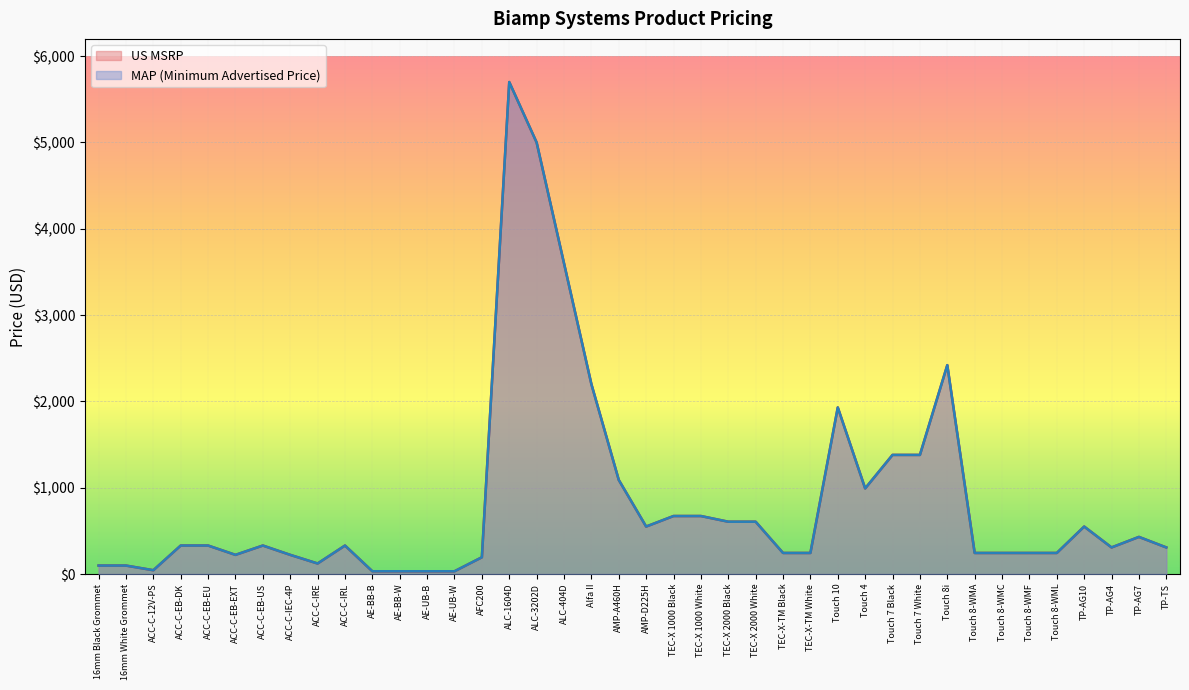

Where does the MAP (Minimum Advertised Price) series first go above 330?

ALC-1604D